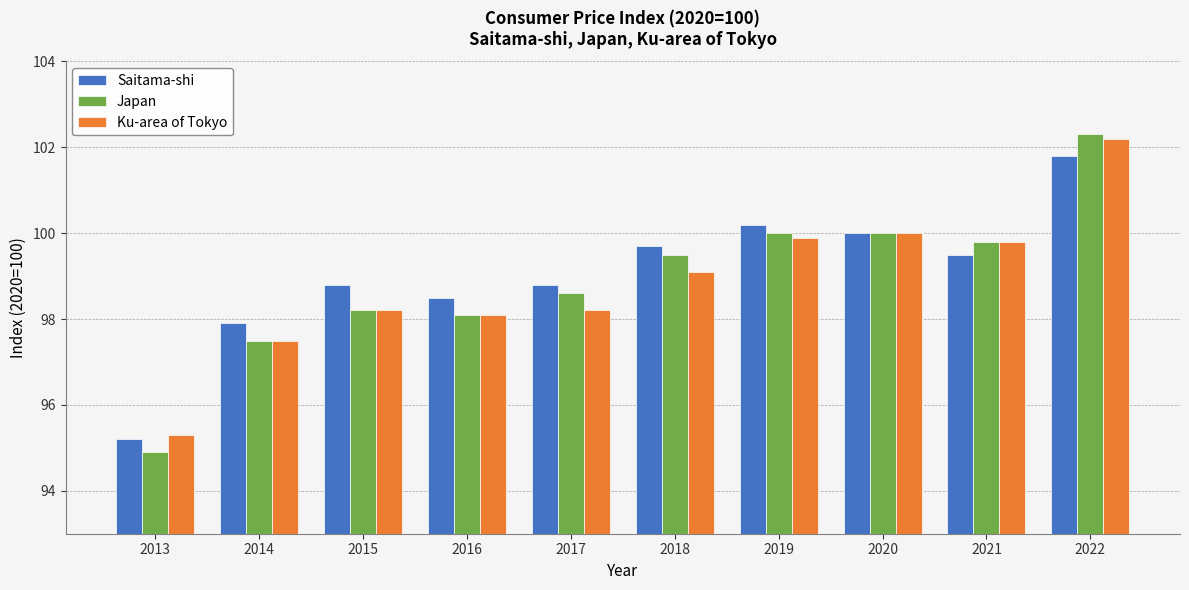

The Japan series shows 99.8 at 2021. True or false?

True